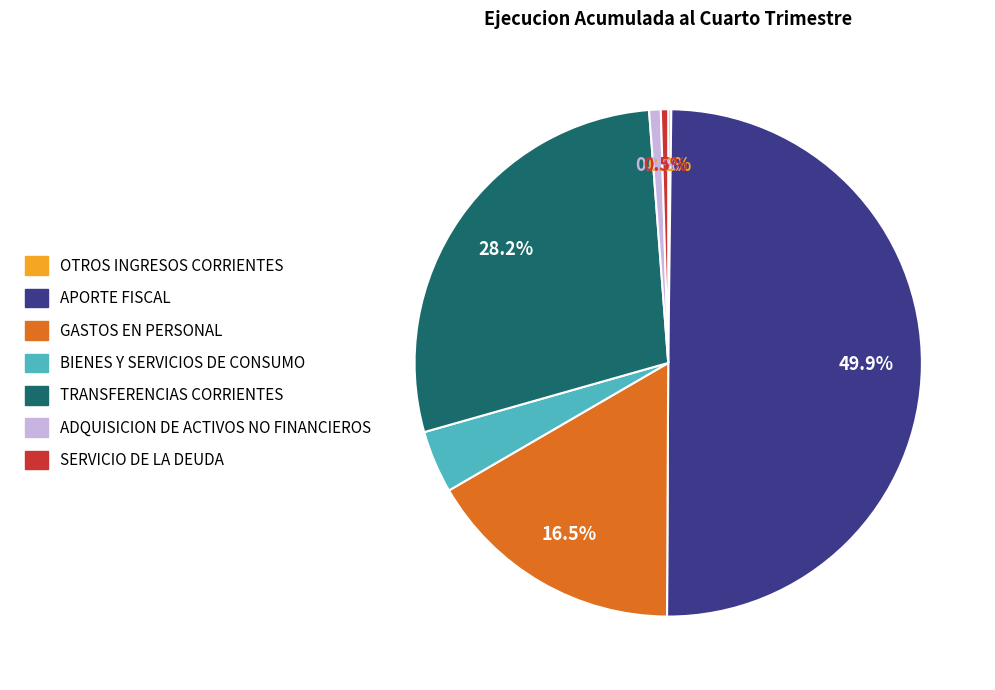

Is TRANSFERENCIAS CORRIENTES the majority of the pie?

No